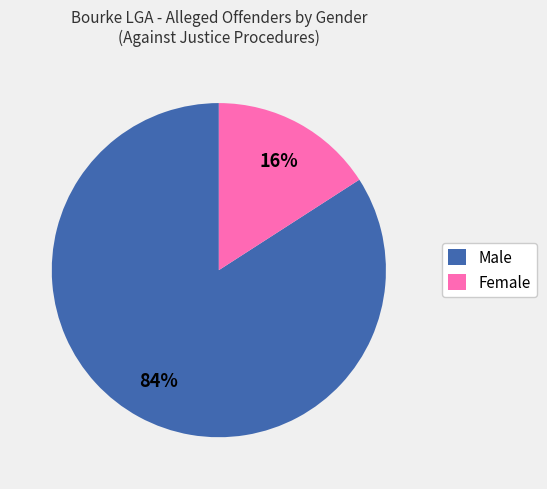

Combined, do Female and Male account for over 50%?

Yes